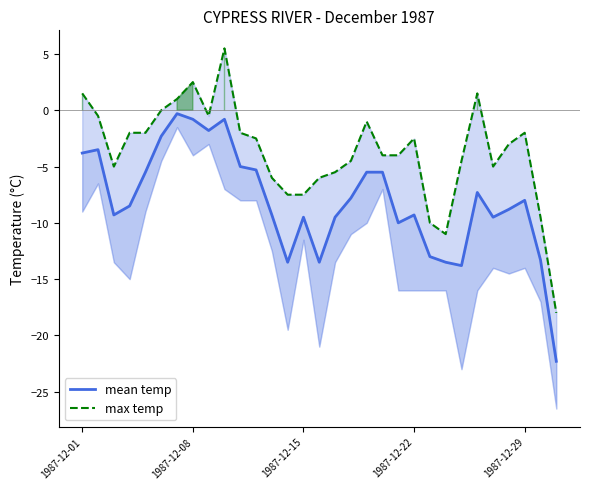

In max temp, how many points are higher than both neighbors (excluding endpoints)?

6